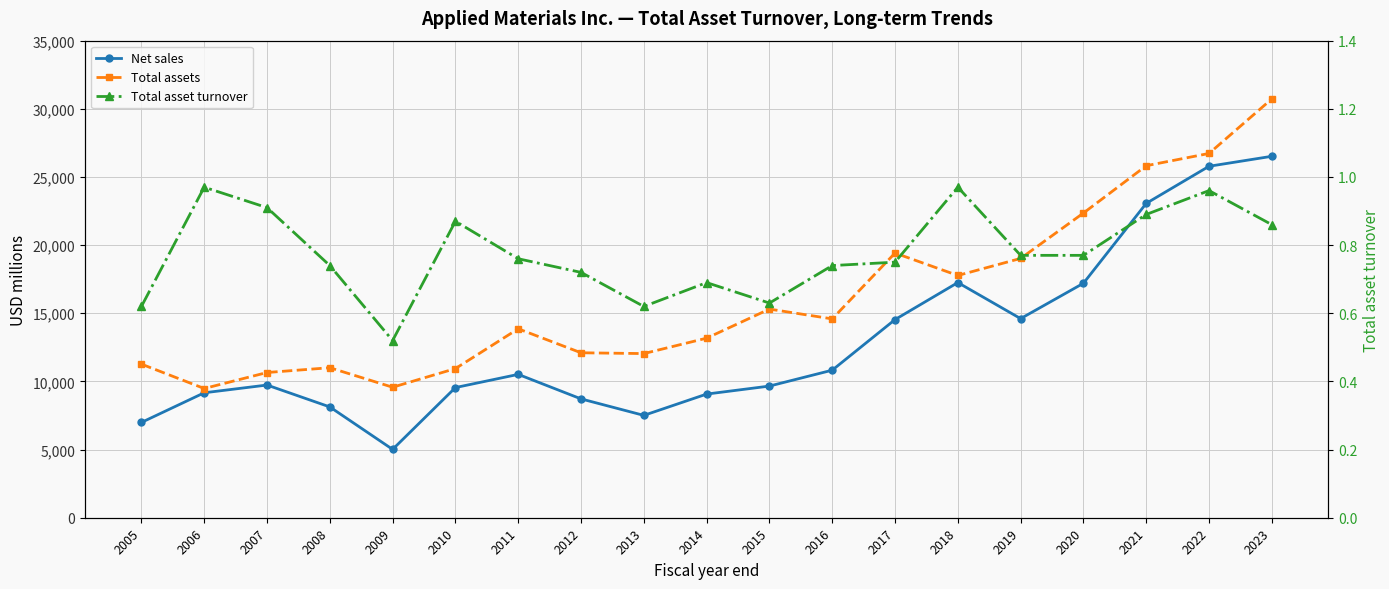

At which category does the chart reach its minimum across all series?

2009